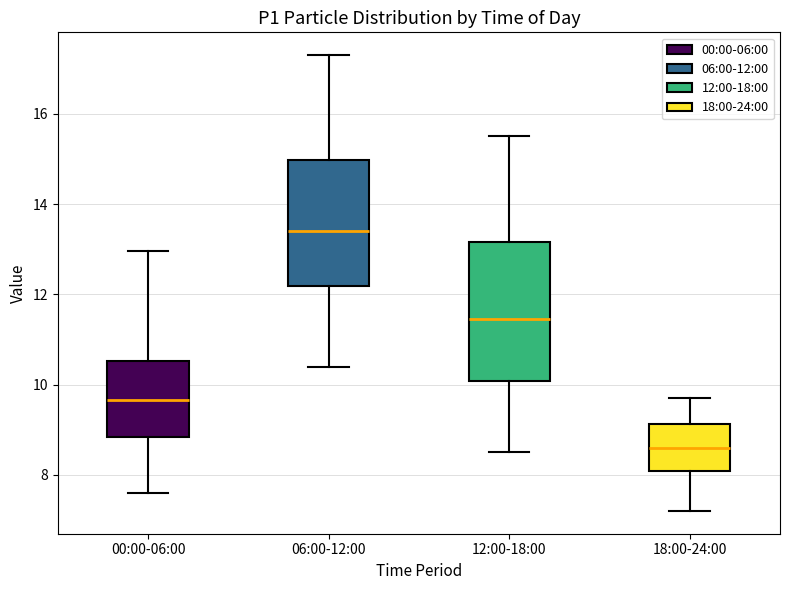

Reading left to right, read every box against the y-axis: the position of its median line, the range the box covers, and the ends of its whiskers. The values are not printed on the chart, so give them approximately, as read against the axis.

00:00-06:00: median 9.6, box 8.8 to 10.6, whiskers 7.6 to 13.0
06:00-12:00: median 13.4, box 12.2 to 15.0, whiskers 10.4 to 17.4
12:00-18:00: median 11.4, box 10.0 to 13.2, whiskers 8.6 to 15.6
18:00-24:00: median 8.6, box 8.0 to 9.2, whiskers 7.2 to 9.8